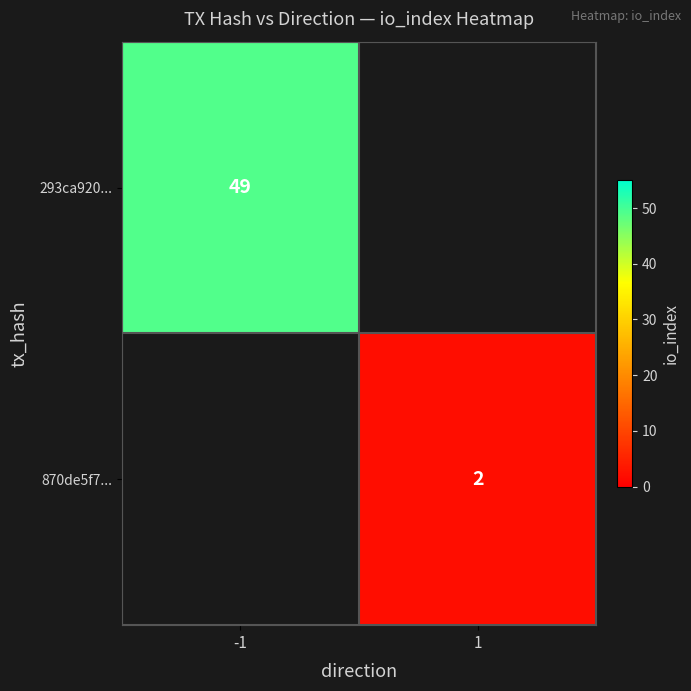

The value of 870de5f7... at 1 is 3.4. True or false?

False